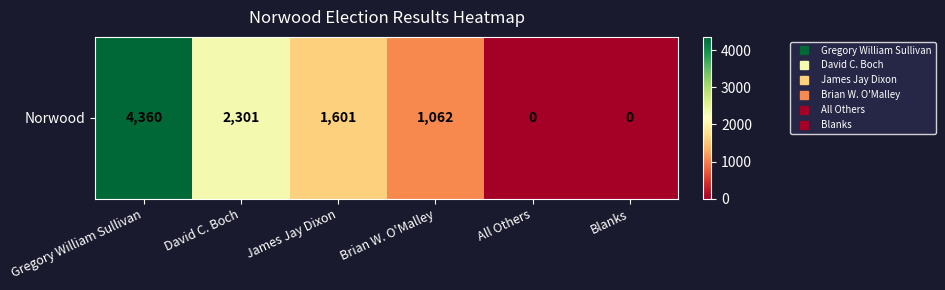

Read the value at David C. Boch.

2301